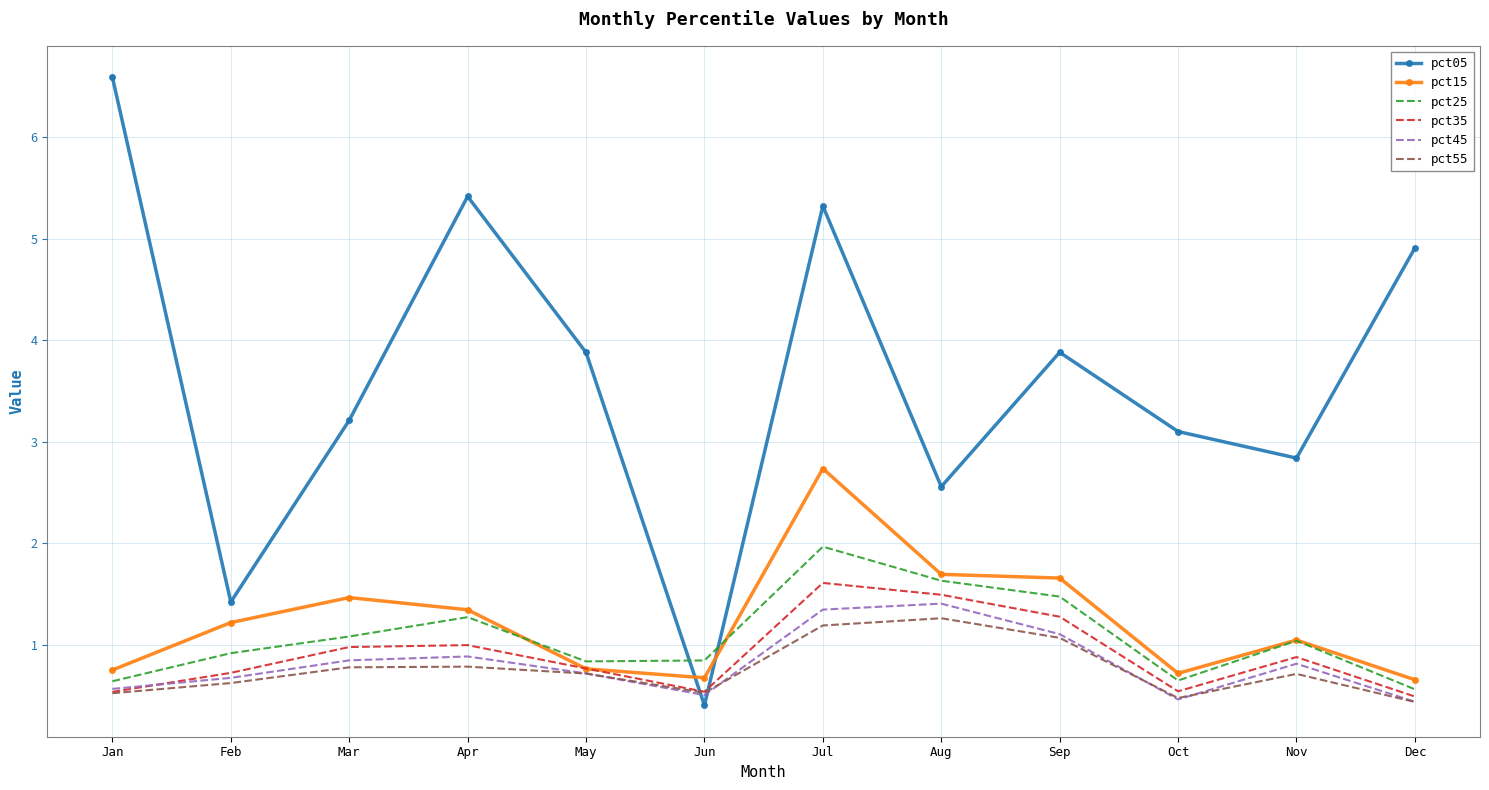

At which category is the sum across all series the highest?

Jul